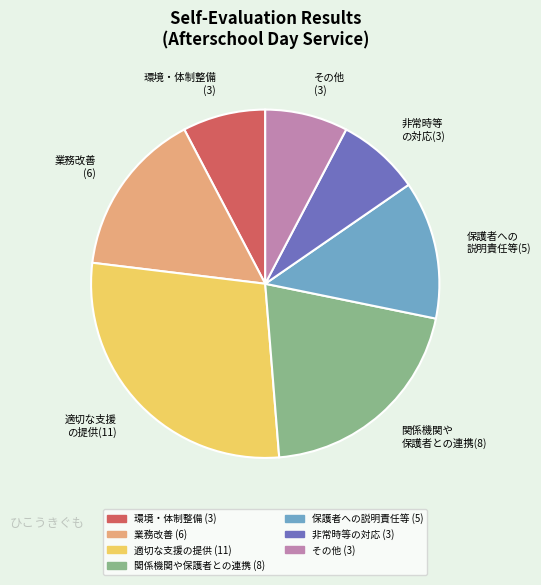

Combined, do 業務改善 (6) and 関係機関や 保護者との連携(8) account for over 50%?

No